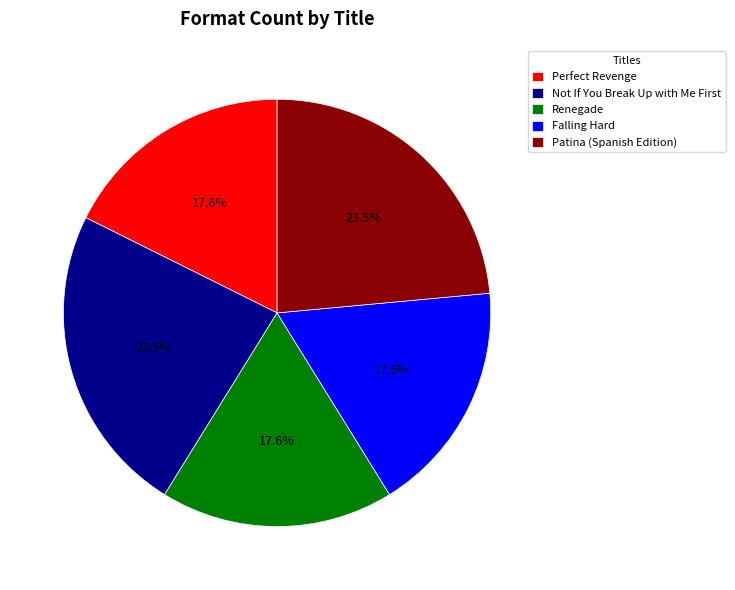

Which has a higher value, Falling Hard or Patina (Spanish Edition)?

Patina (Spanish Edition)